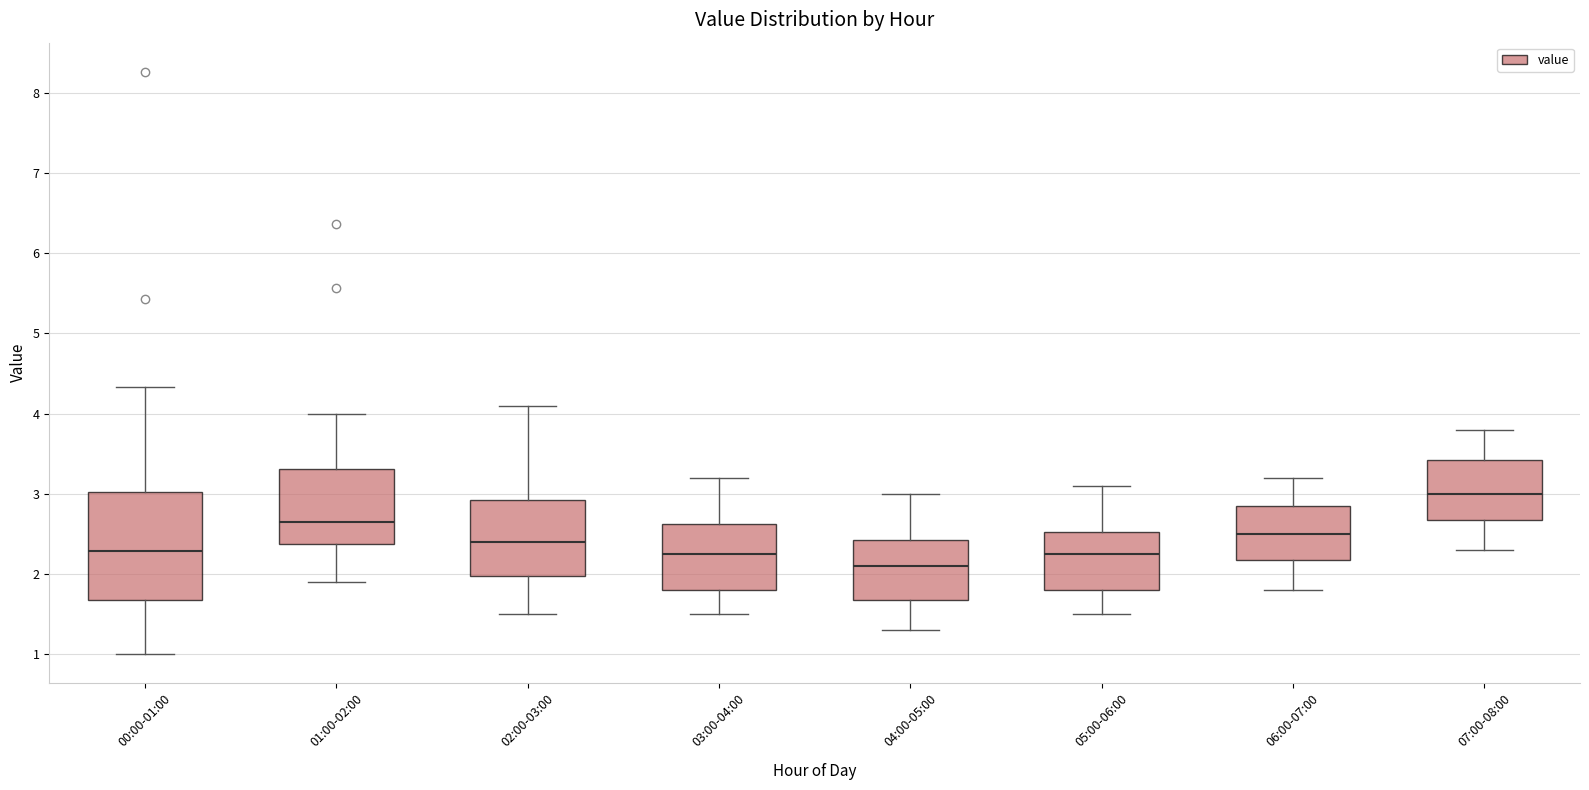

Where is the lower edge of the box for 03:00-04:00 on the y-axis? The values are not printed on the chart, so give them approximately, as read against the axis.

1.8